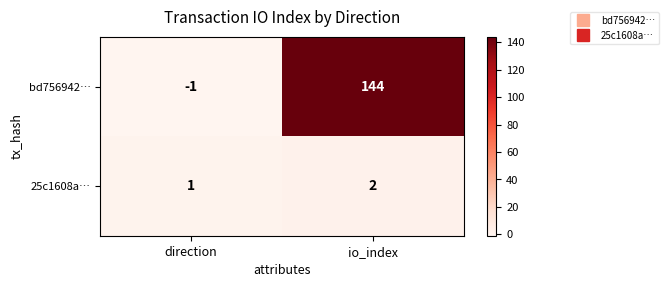

At which category is the sum across all series the highest?

io_index